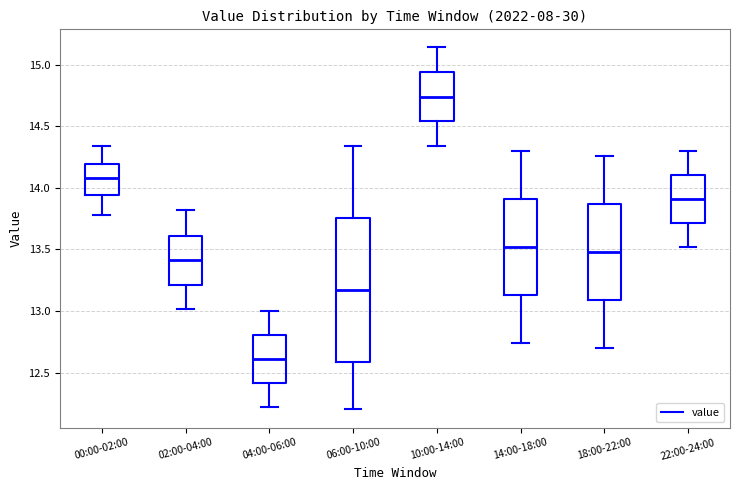

Reading left to right, transcribe this box plot: for each box, give where its median line is, the range the box spans, and where its two whiskers end, as read against the y-axis. The values are not printed on the chart, so give them approximately, as read against the axis.

00:00-02:00: median 14.10, box 13.95 to 14.20, whiskers 13.80 to 14.35
02:00-04:00: median 13.40, box 13.20 to 13.60, whiskers 13.00 to 13.80
04:00-06:00: median 12.60, box 12.40 to 12.80, whiskers 12.20 to 13.00
06:00-10:00: median 13.15, box 12.60 to 13.75, whiskers 12.20 to 14.35
10:00-14:00: median 14.75, box 14.55 to 14.95, whiskers 14.35 to 15.15
14:00-18:00: median 13.50, box 13.15 to 13.90, whiskers 12.75 to 14.30
18:00-22:00: median 13.50, box 13.10 to 13.85, whiskers 12.70 to 14.25
22:00-24:00: median 13.90, box 13.70 to 14.10, whiskers 13.50 to 14.30